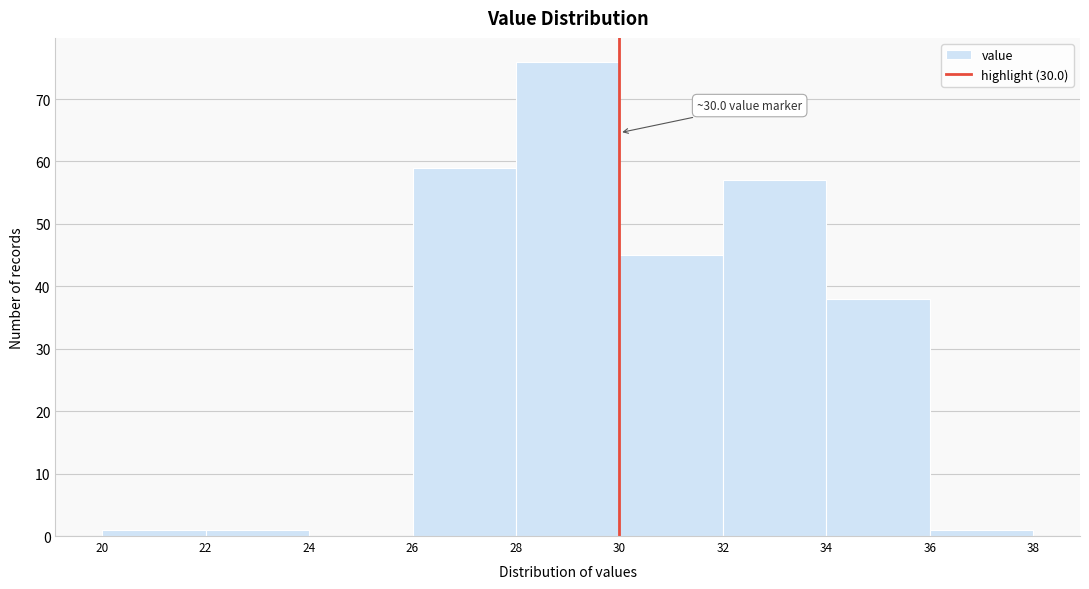

Over which range of the x-axis is the bar tallest?

28 to 30